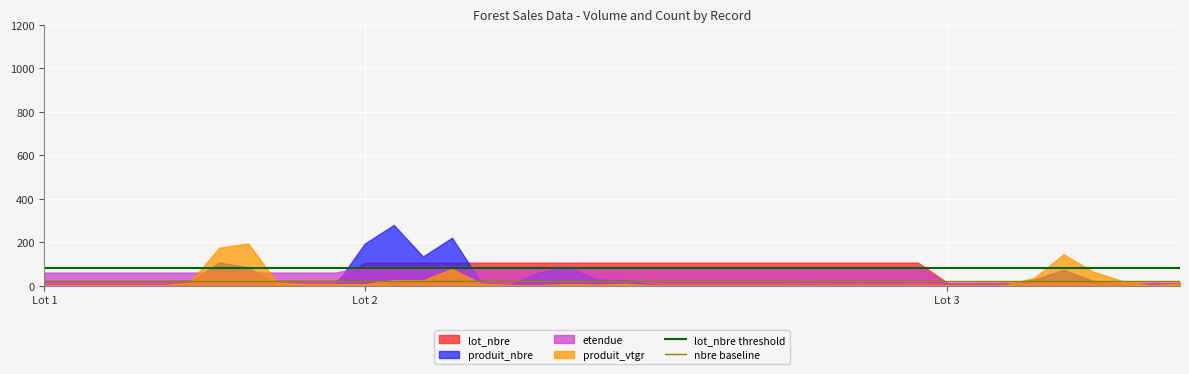

At how many categories does at least one series exceed 71?

23